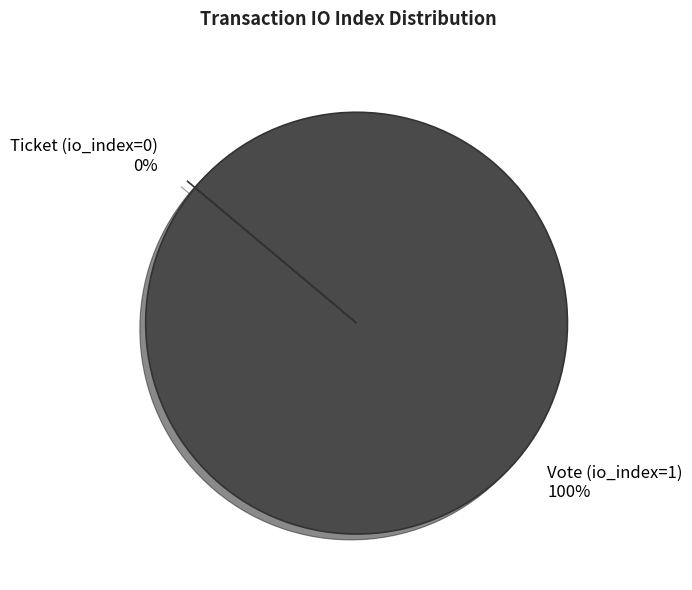

To the nearest percent, what is the combined percentage of Ticket (io_index=0) and Vote (io_index=1)?

100%